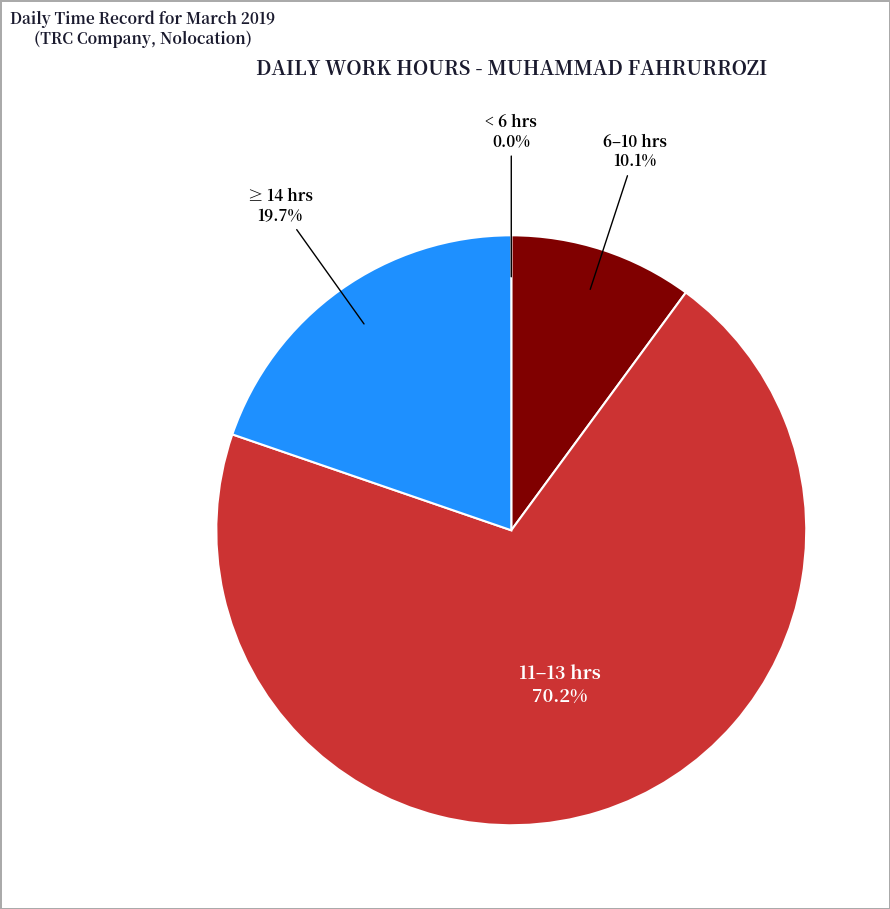

What is the largest slice in the pie chart?

11–13 hrs